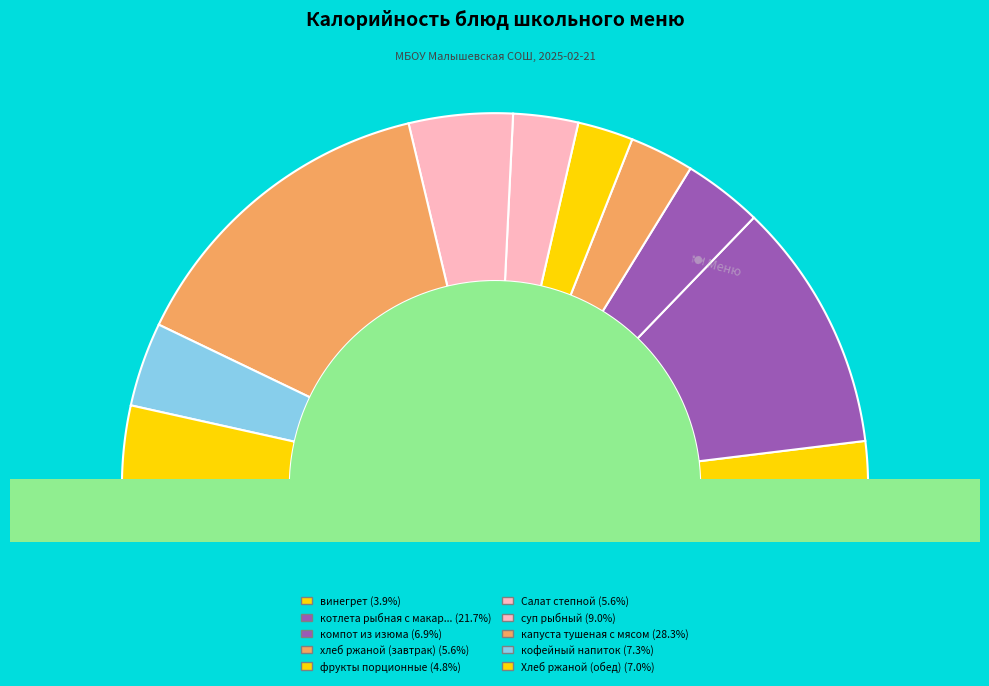

To the nearest percent, what is the difference between the Хлеб ржаной (обед) and фрукты порционные slice percentages?

2%